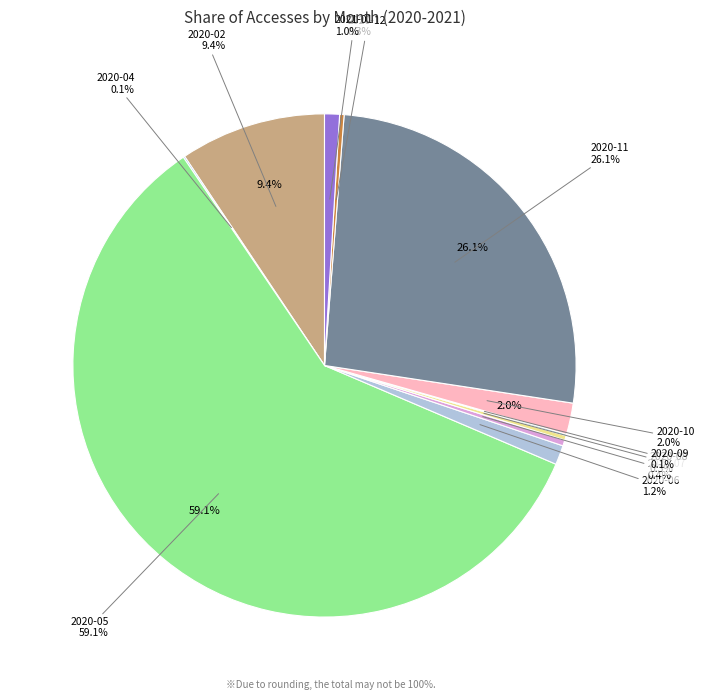

Does any single category account for the majority?

Yes